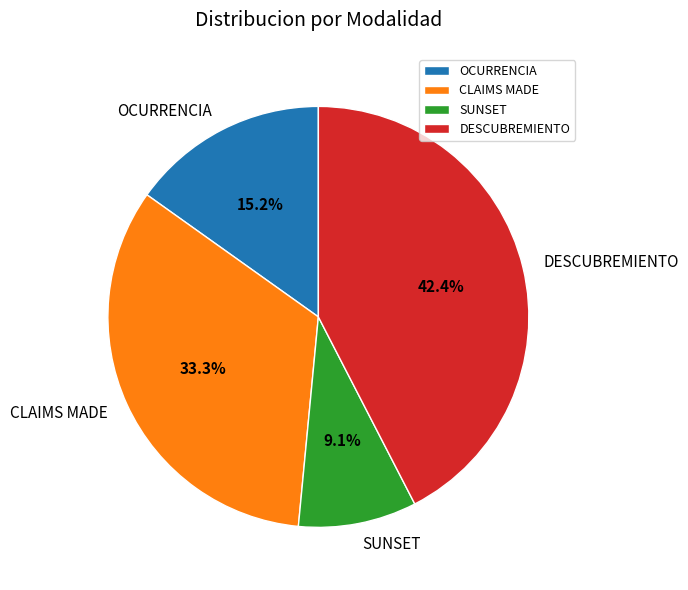

To the nearest percent, what portion does DESCUBREMIENTO represent?

42%